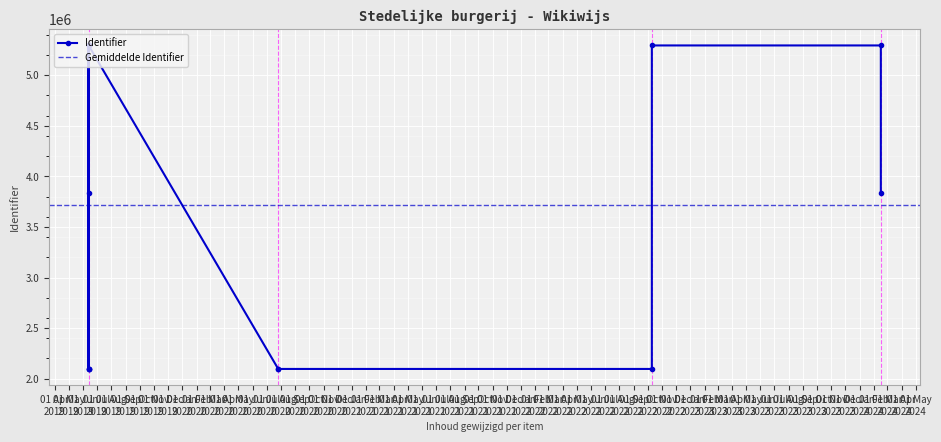

What is the greatest value displayed?

5294968